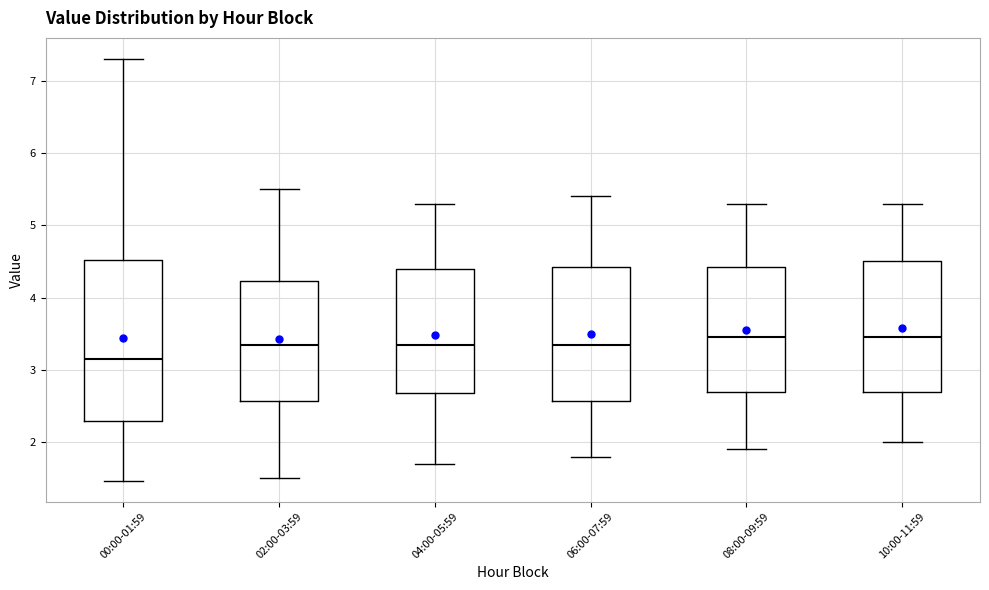

Reading left to right, read every box against the y-axis: the position of its median line, the range the box covers, and the ends of its whiskers. The values are not printed on the chart, so give them approximately, as read against the axis.

00:00-01:59: median 3.2, box 2.3 to 4.5, whiskers 1.5 to 7.3
02:00-03:59: median 3.4, box 2.6 to 4.2, whiskers 1.5 to 5.5
04:00-05:59: median 3.4, box 2.7 to 4.4, whiskers 1.7 to 5.3
06:00-07:59: median 3.4, box 2.6 to 4.4, whiskers 1.8 to 5.4
08:00-09:59: median 3.5, box 2.7 to 4.4, whiskers 1.9 to 5.3
10:00-11:59: median 3.5, box 2.7 to 4.5, whiskers 2.0 to 5.3